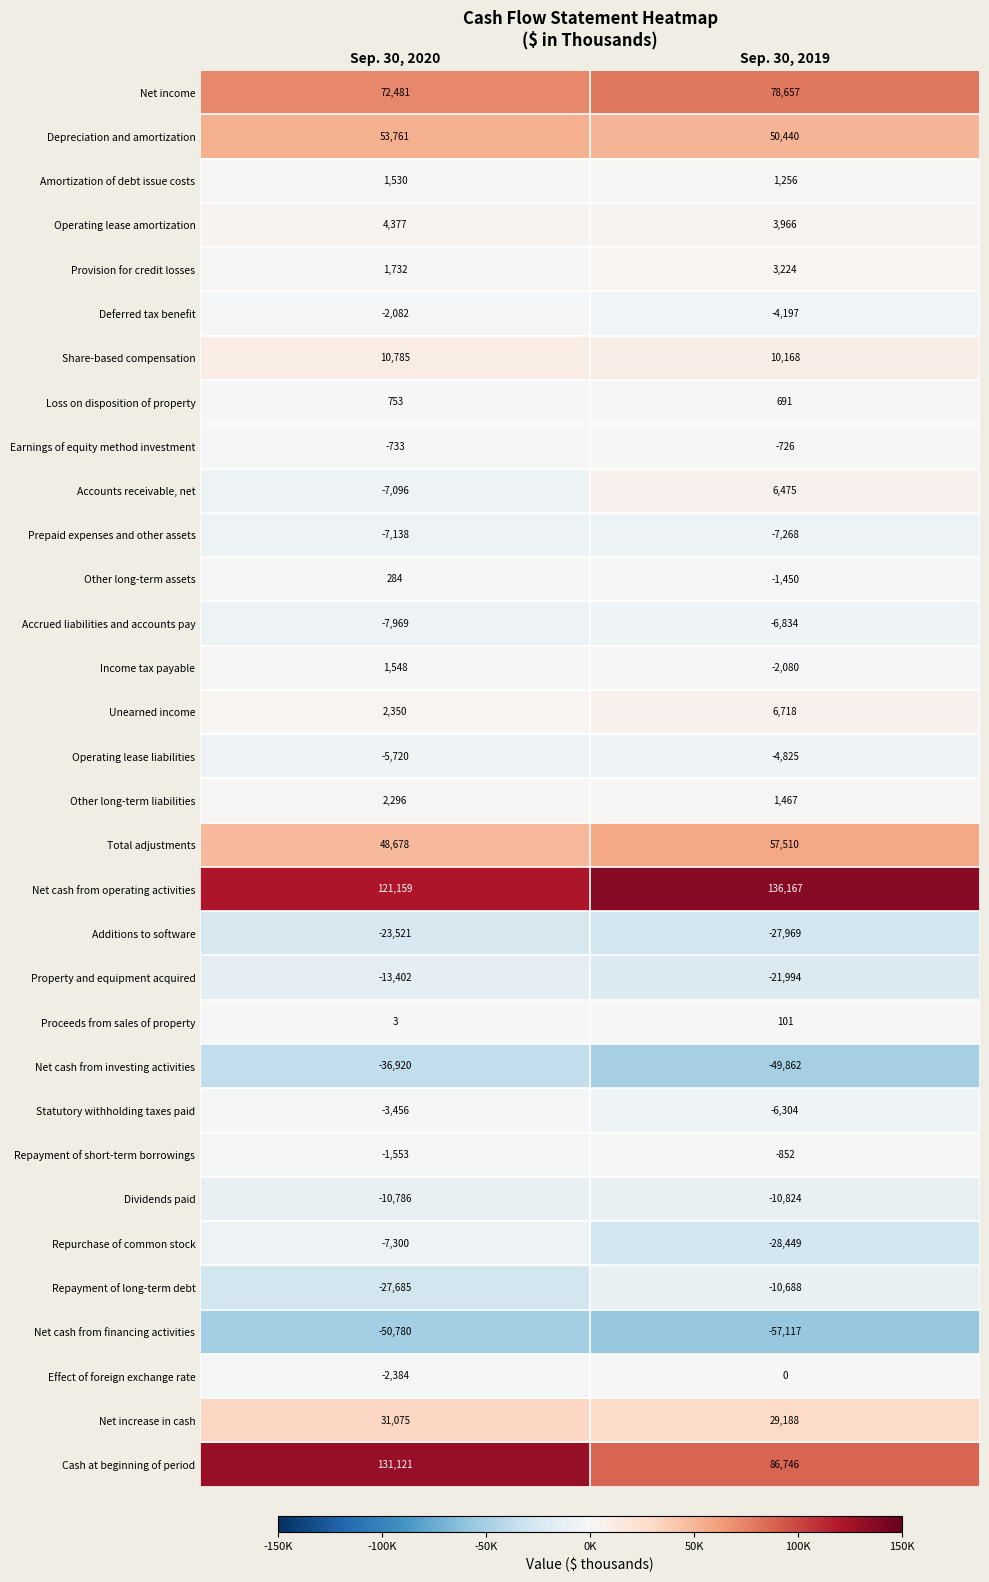

Which series has the largest total across all categories?

Net cash from operating activities